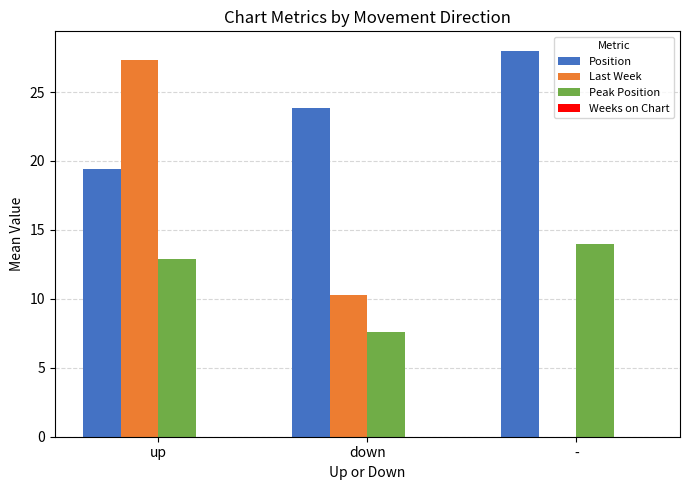

What is the maximum value for Last Week?

27.4